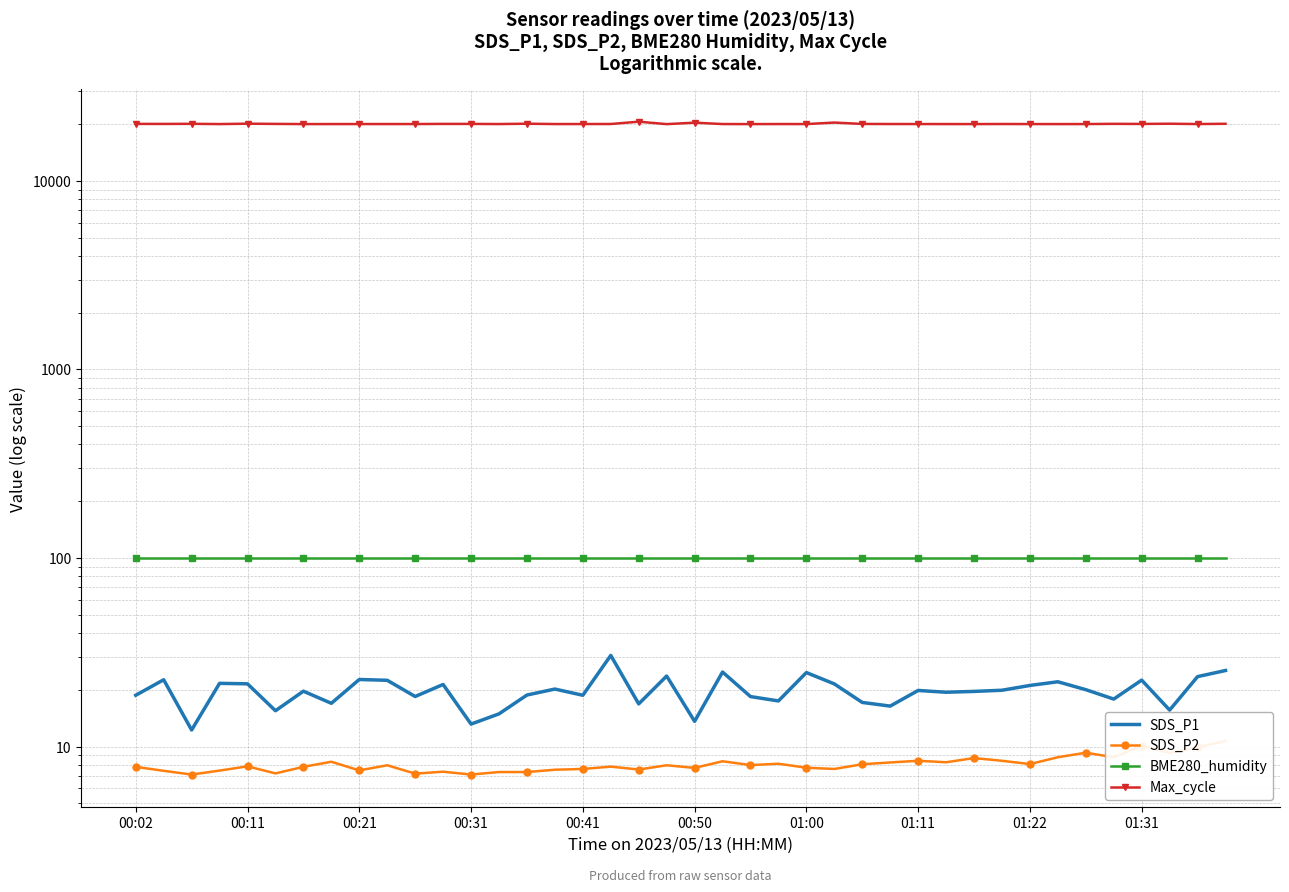

What is the average value of the Max_cycle series?

20083.4